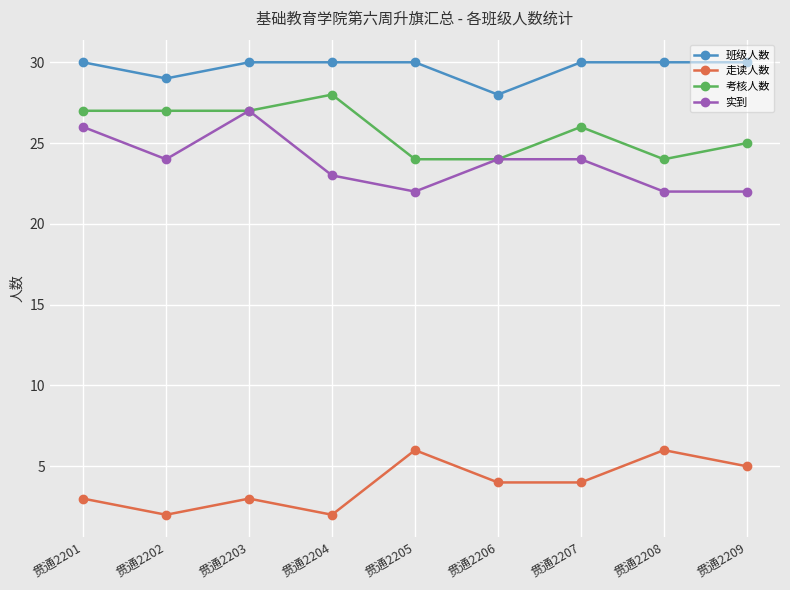

What are all the series names shown in the legend?

班级人数, 走读人数, 考核人数, 实到